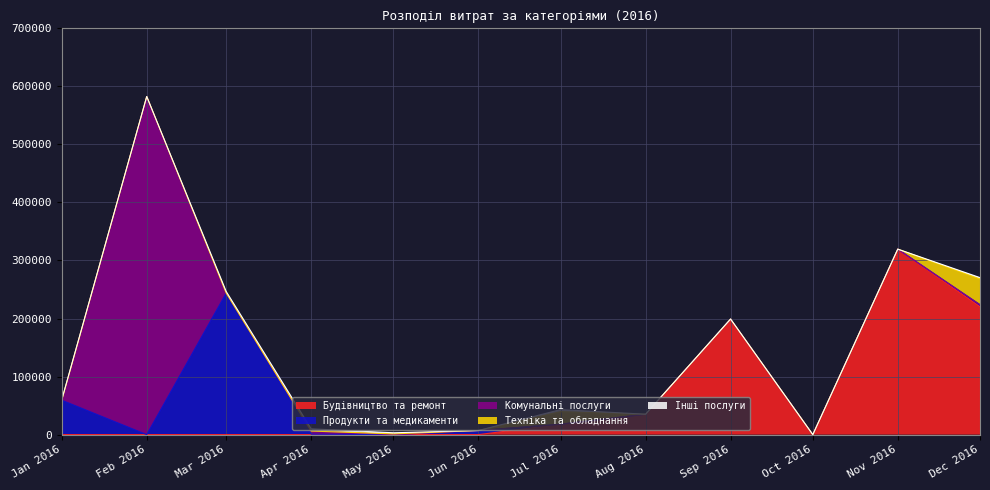

At which category is the sum across all series the highest?

Feb 2016